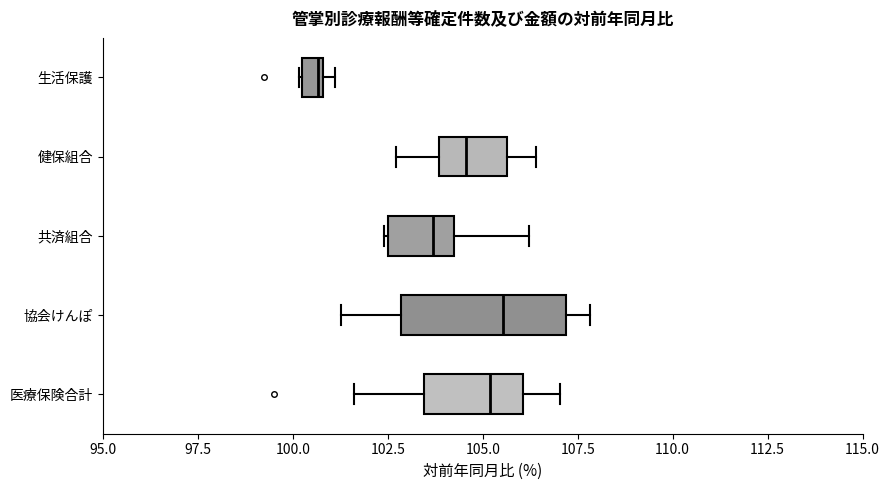

Comparing the boxes themselves (not the whiskers), which one is the widest?

協会けんぽ